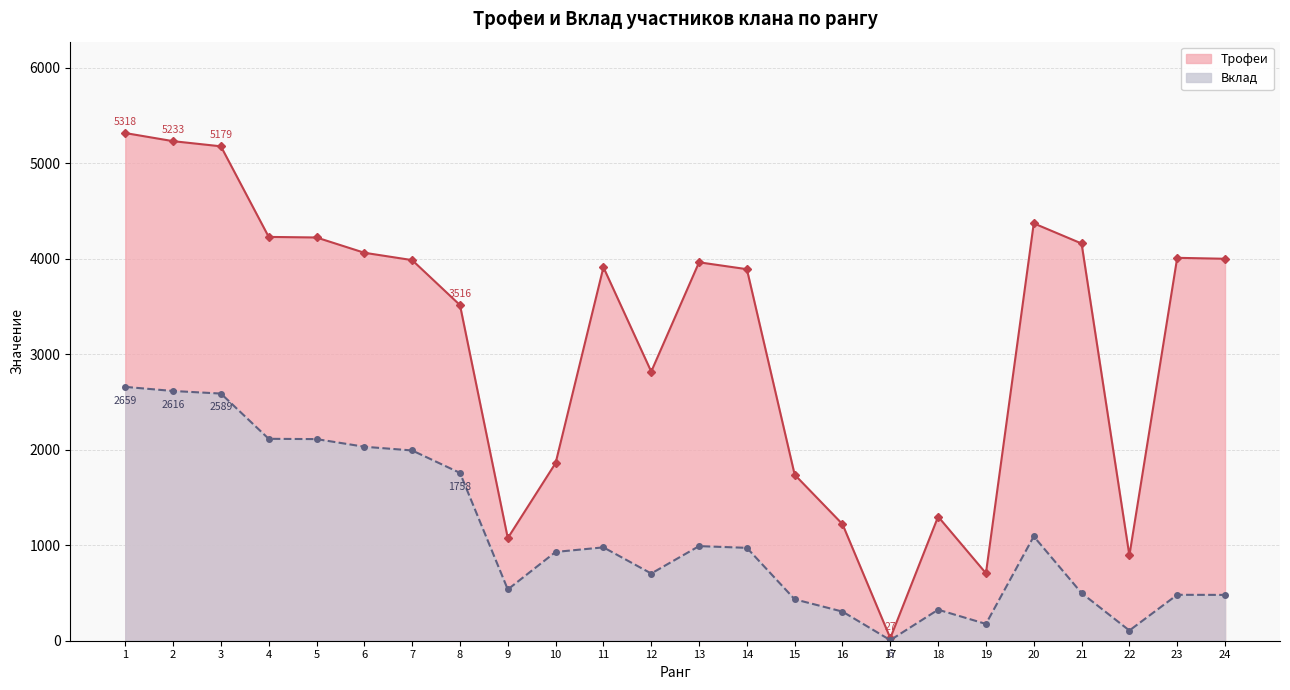

At which category is the sum across all series the highest?

1